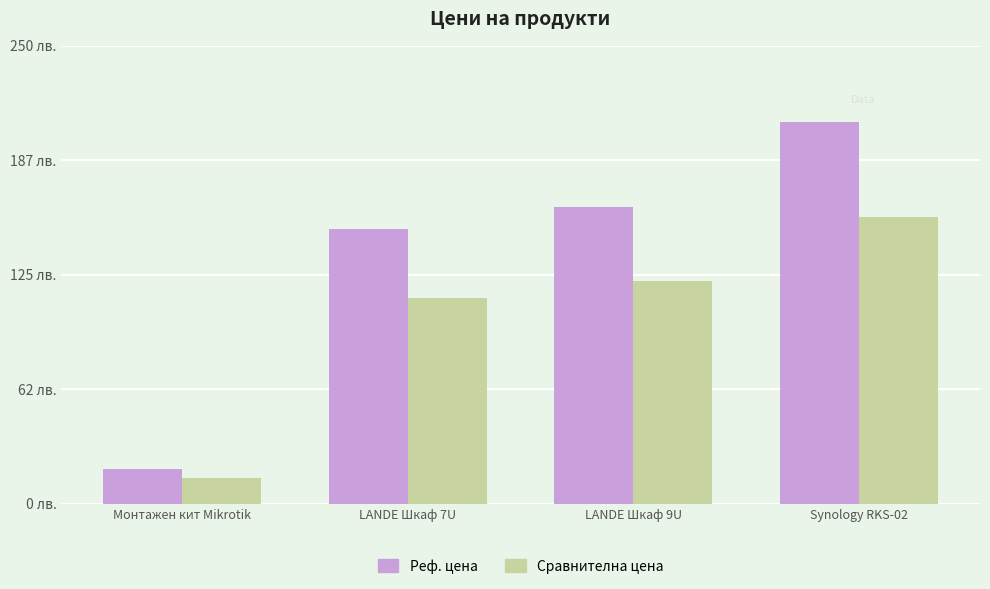

Which has a higher value, Synology RKS-02 or LANDE Шкаф 7U?

Synology RKS-02